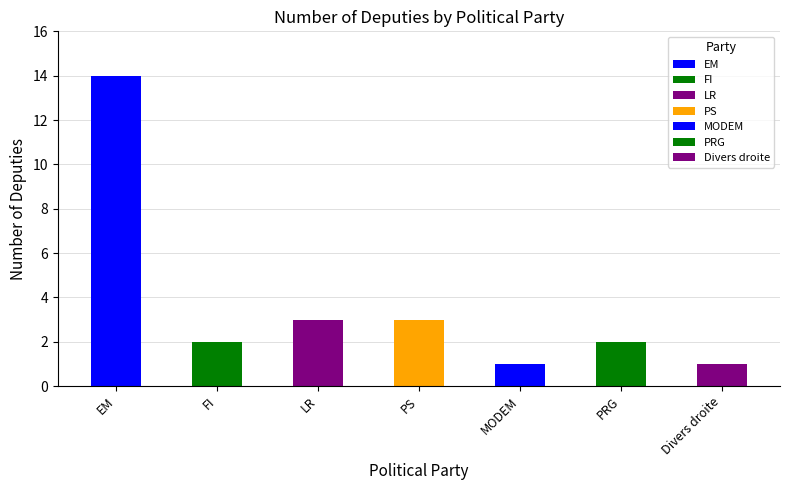

What is the approximate value at PRG?

2